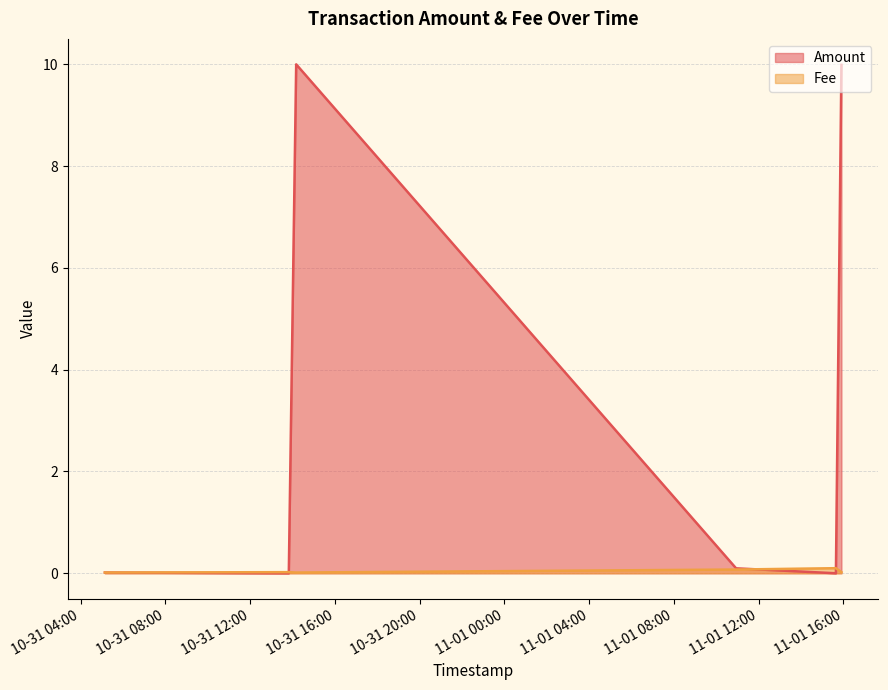

Is the value of Fee at 2021-11-01 10:56:31 greater than the value of Amount at 2021-10-31 05:08:39?

Yes